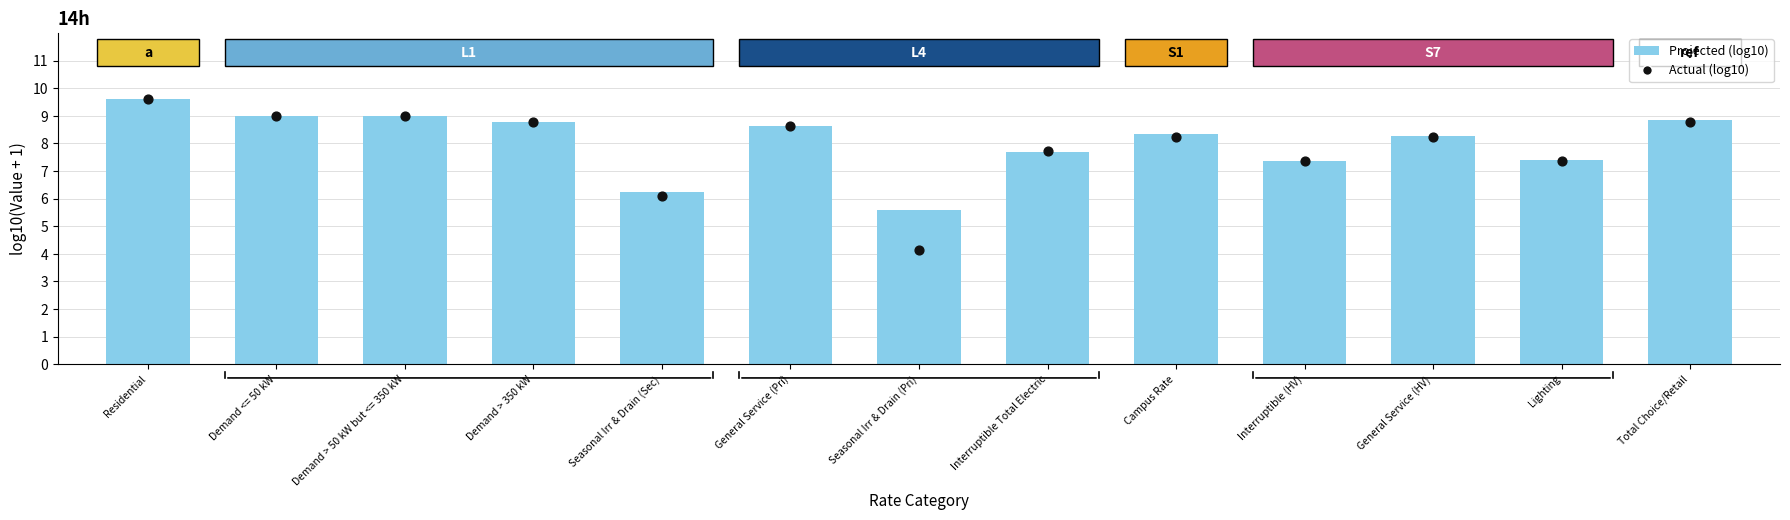

Which series reaches the maximum Y coordinate?

Actual (log10)